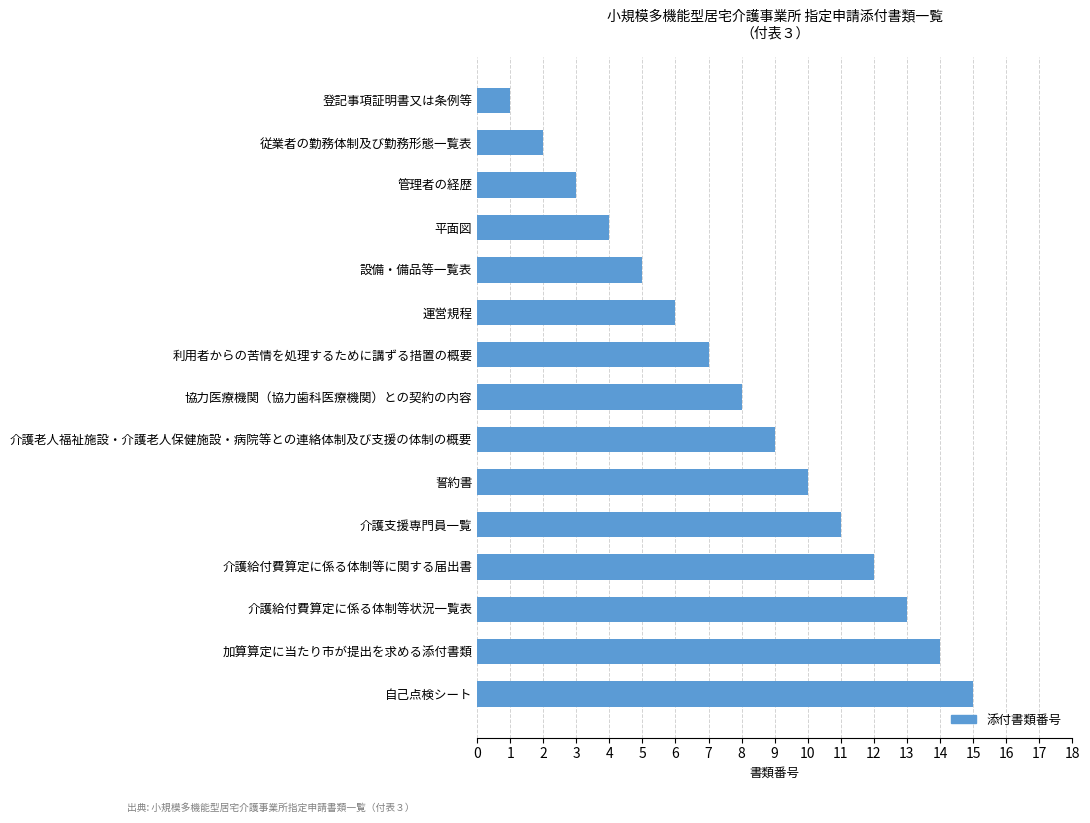

The chart shows a value of 1 at 登記事項証明書又は条例等. True or false?

True